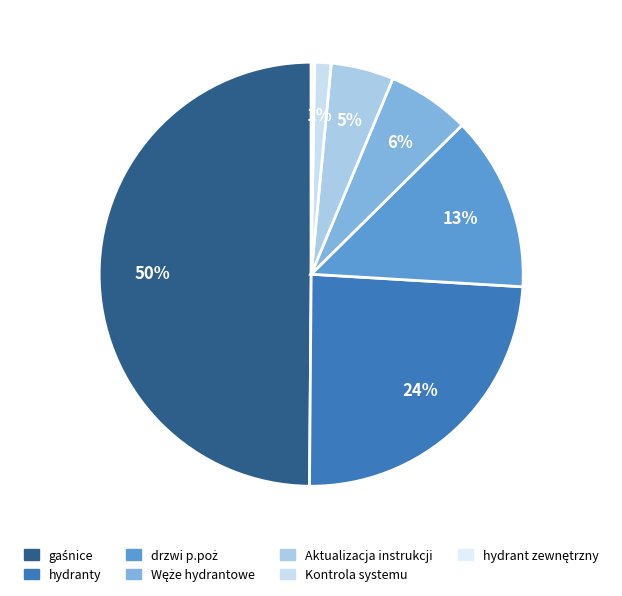

Do Węże hydrantowe and Kontrola systemu together represent more than half of the pie?

No